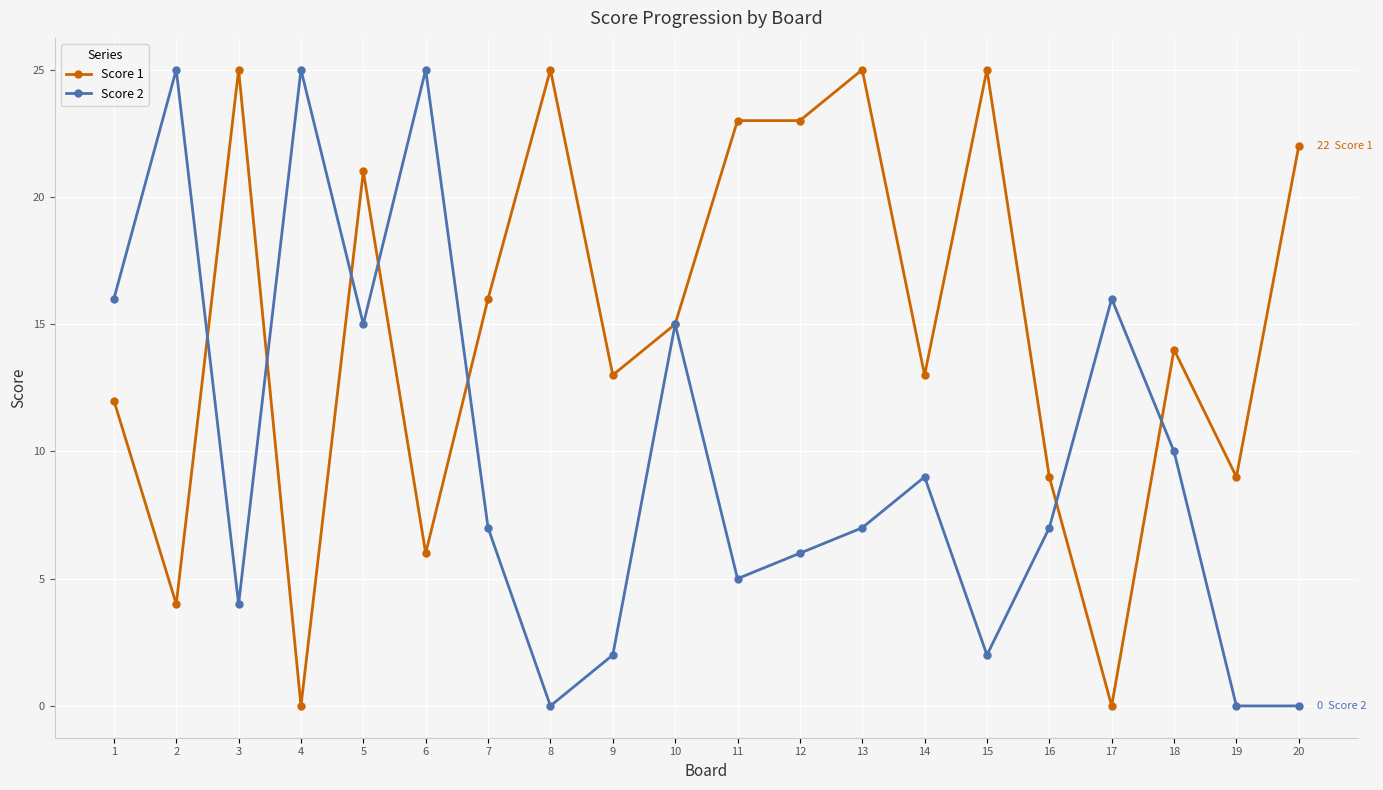

What is the sum of the Score 2 values at 11 and 8?

5